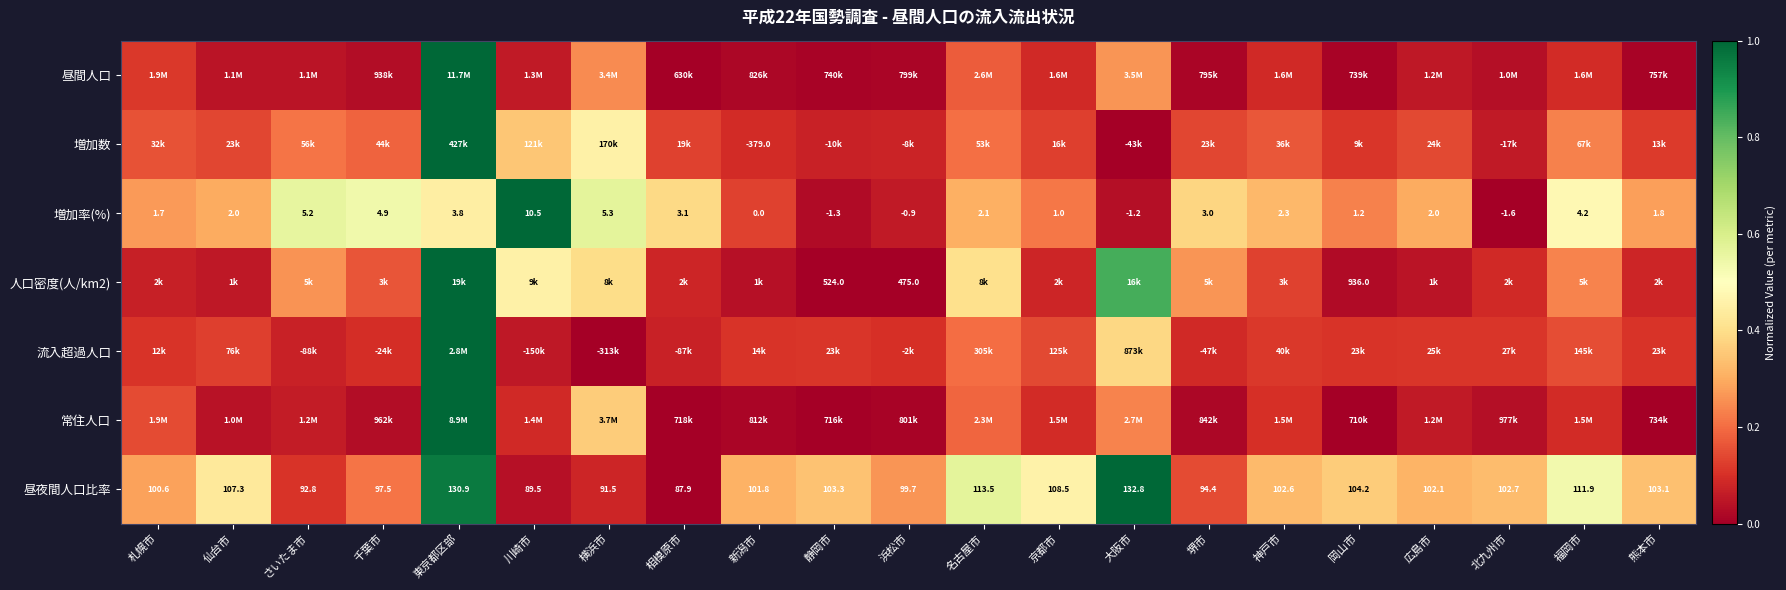

The value of 増加率(%) at 相模原市 is 0.7. True or false?

False